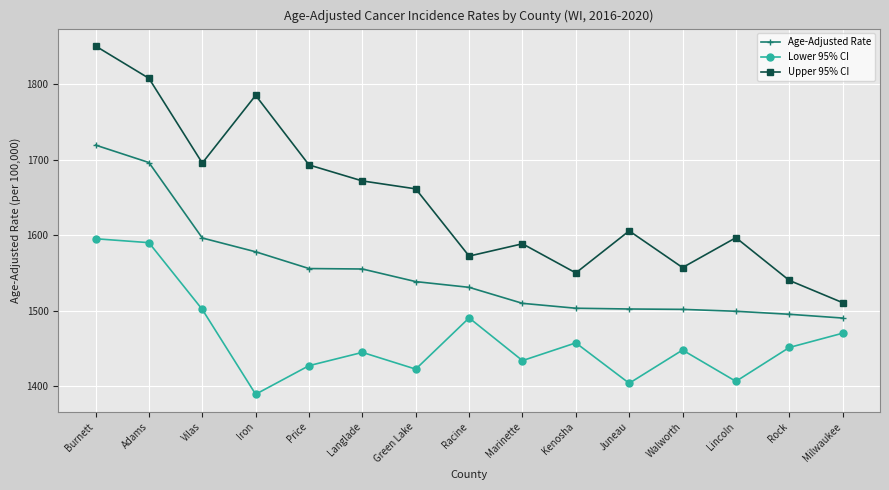

What is the label of the 2nd point from the left?

Adams